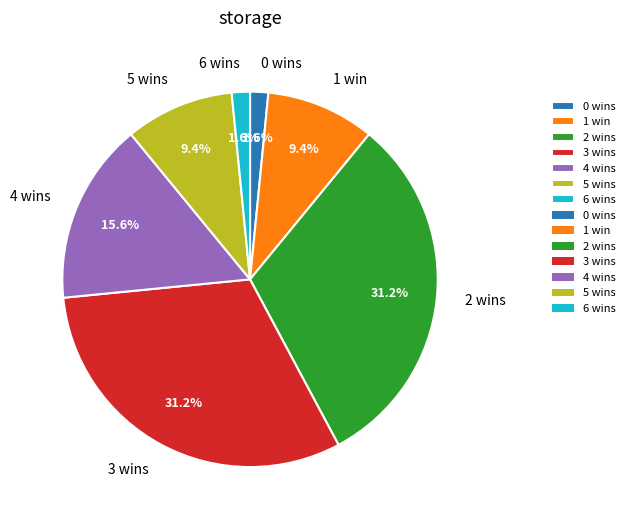

Between 4 wins and 1 win, which is larger?

4 wins